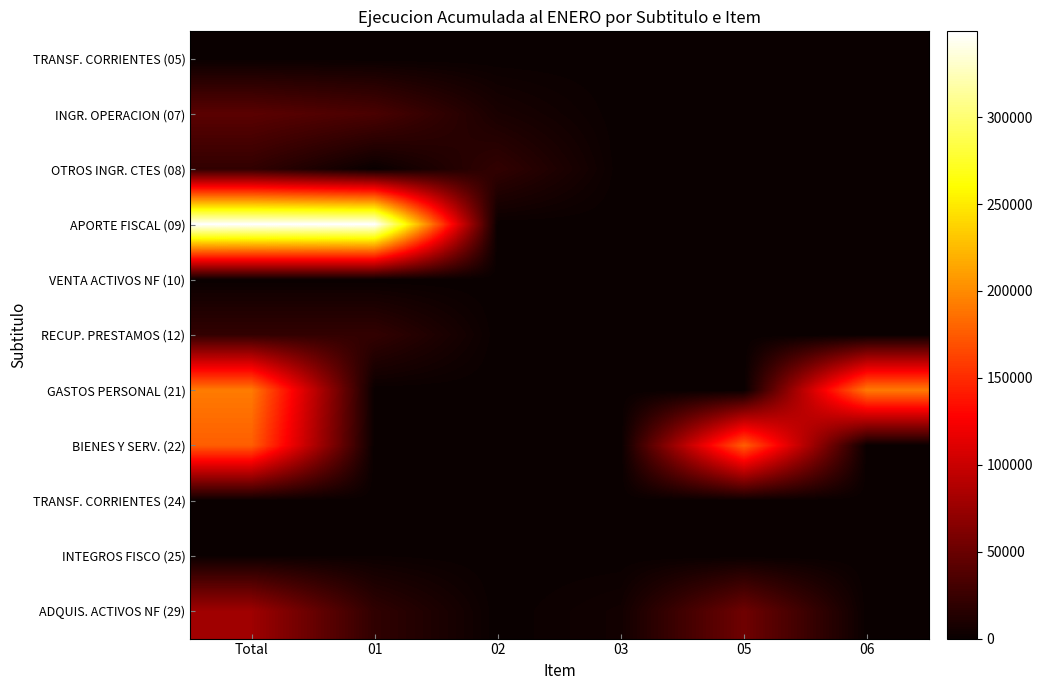

Between 01 and 06, which is larger?

01